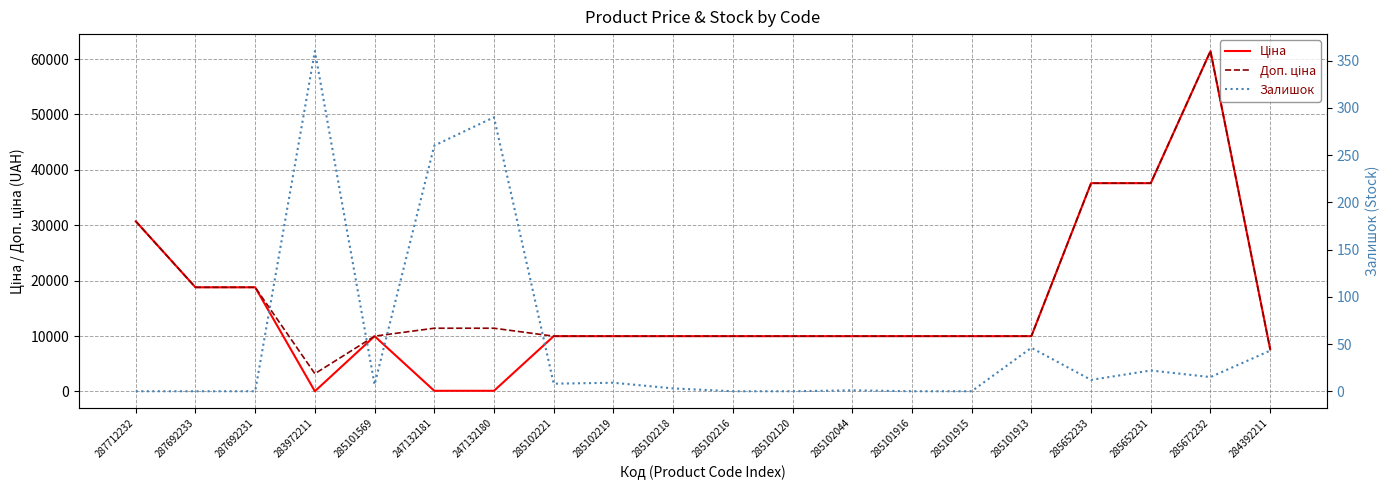

Reading left to right, list all the values displayed in this chart.

Ціна: 287712232=30717.1	287692233=18796.8	287692231=18796.8	283972211=32.0	285101569=9975.0	247132181=114.1	247132180=114.1	285102221=9975.0	285102219=9975.0	285102218=9975.0	285102216=9975.0	285102120=9975.0	285102044=9975.0	285101916=9975.0	285101915=9975.0	285101913=9975.0	285652233=37593.6	285652231=37593.6	285672232=61434.3	284392211=7596.5
Доп. ціна: 287712232=30717.1	287692233=18796.8	287692231=18796.8	283972211=3205.0	285101569=9975.0	247132181=11410.0	247132180=11410.0	285102221=9975.0	285102219=9975.0	285102218=9975.0	285102216=9975.0	285102120=9975.0	285102044=9975.0	285101916=9975.0	285101915=9975.0	285101913=9975.0	285652233=37593.6	285652231=37593.6	285672232=61434.3	284392211=7596.5
Залишок: 287712232=0.0	287692233=0.0	287692231=0.0	283972211=360.0	285101569=7.0	247132181=260.0	247132180=290.0	285102221=8.0	285102219=9.0	285102218=3.0	285102216=0.0	285102120=0.0	285102044=1.0	285101916=0.0	285101915=0.0	285101913=46.0	285652233=12.0	285652231=22.0	285672232=15.0	284392211=43.0